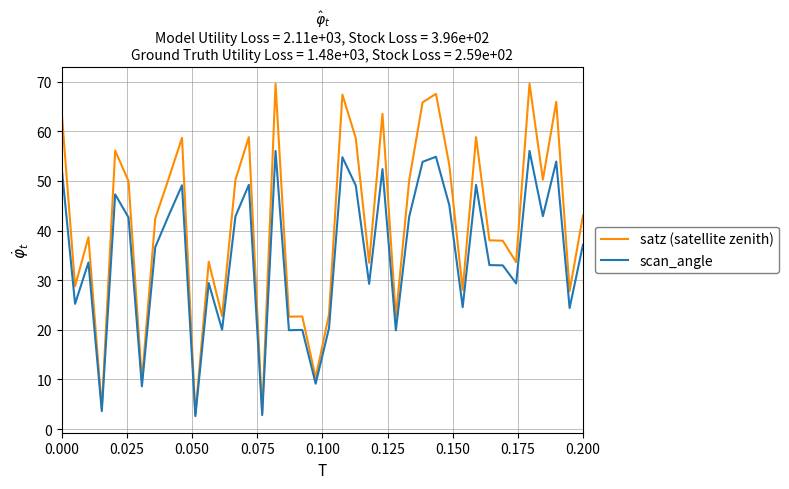

Which series has the largest total across all categories?

satz (satellite zenith)